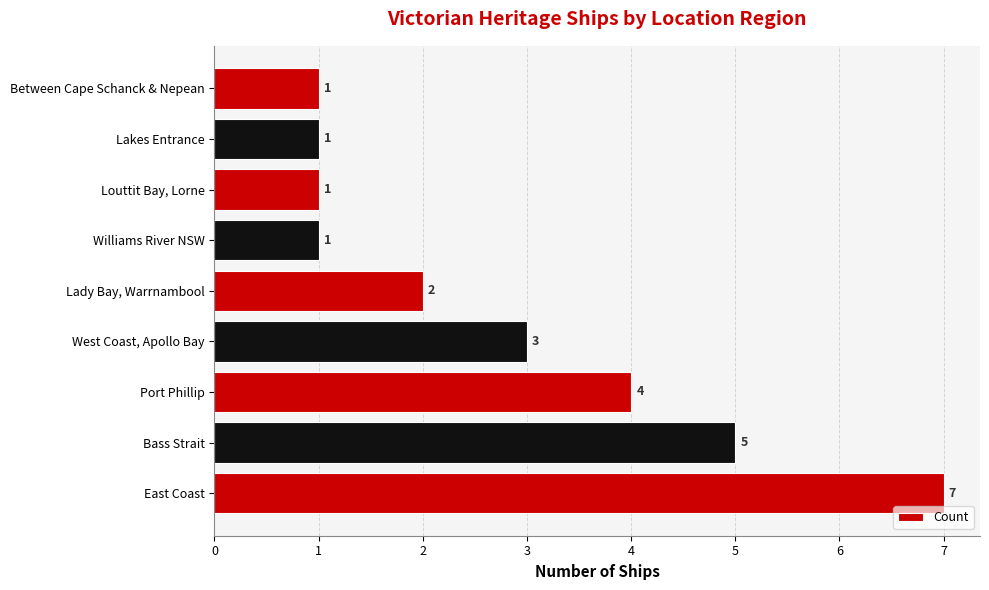

What is the change in value from East Coast to Lady Bay, Warrnambool?

-5